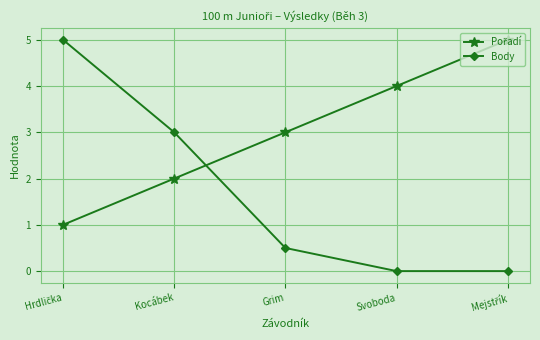

What is the label of the 3rd point from the left?

Grim